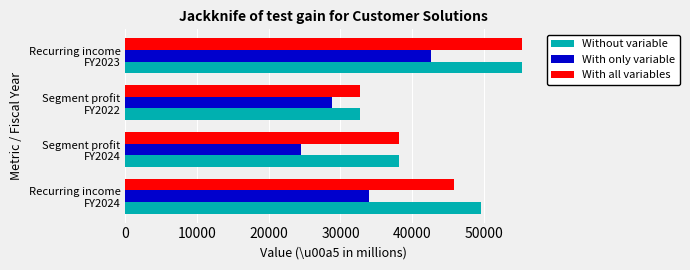

What is the sum of all Without variable values?

175640